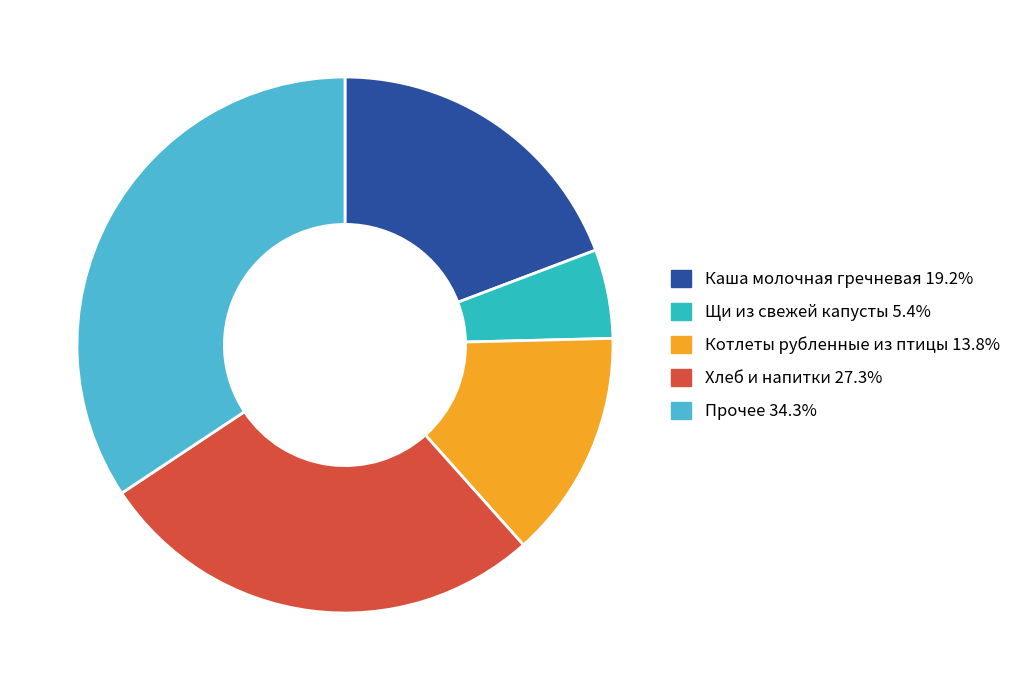

Is there a majority slice in this chart?

No